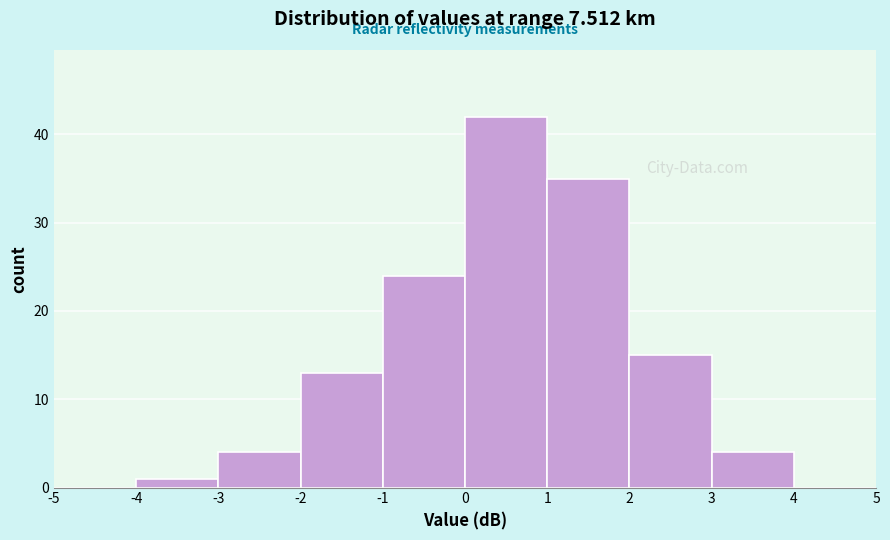

What is the height of the bar covering -3 to -2 on the x-axis? The values are not printed on the chart, so give them approximately, as read against the axis.

4